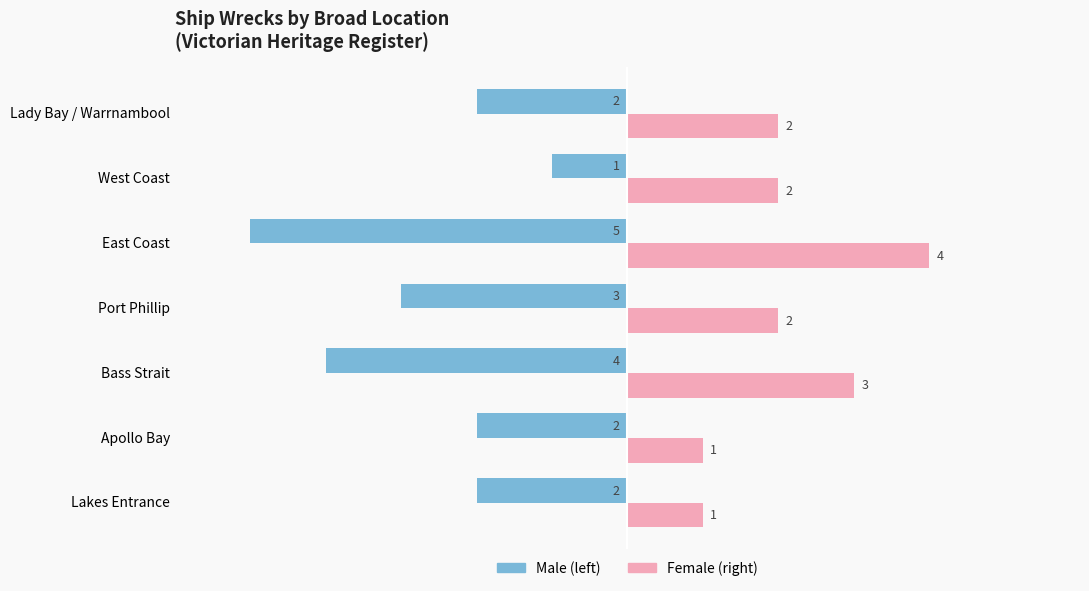

What is the spread (max minus min) of values at Apollo Bay?

3